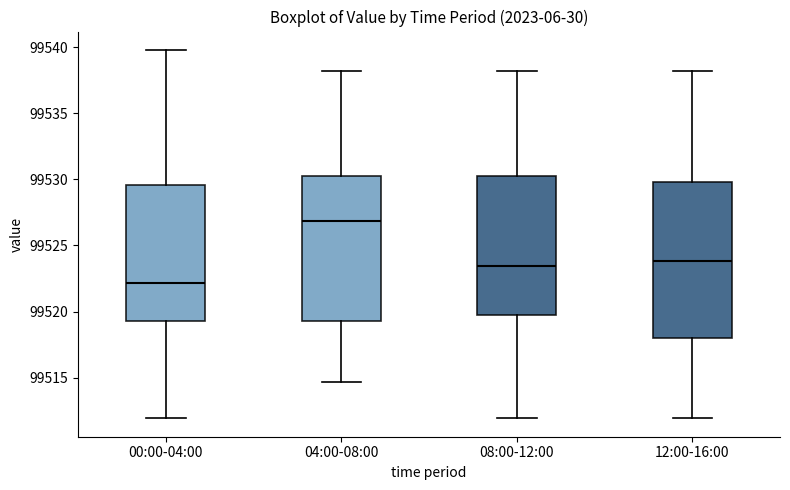

Which box has the highest median line?

04:00-08:00